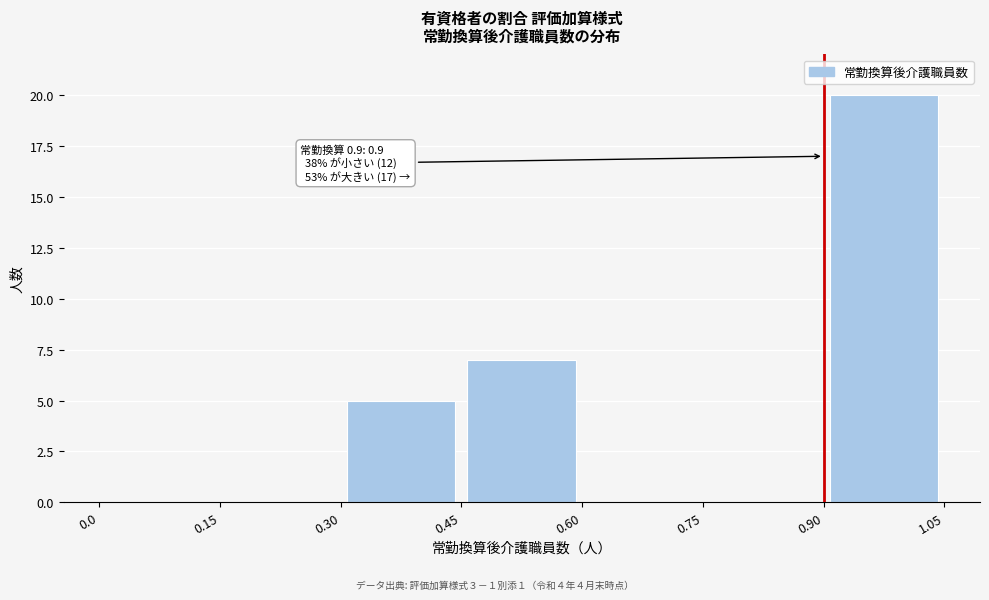

Which range on the x-axis has the tallest bar?

0.90 to 1.05